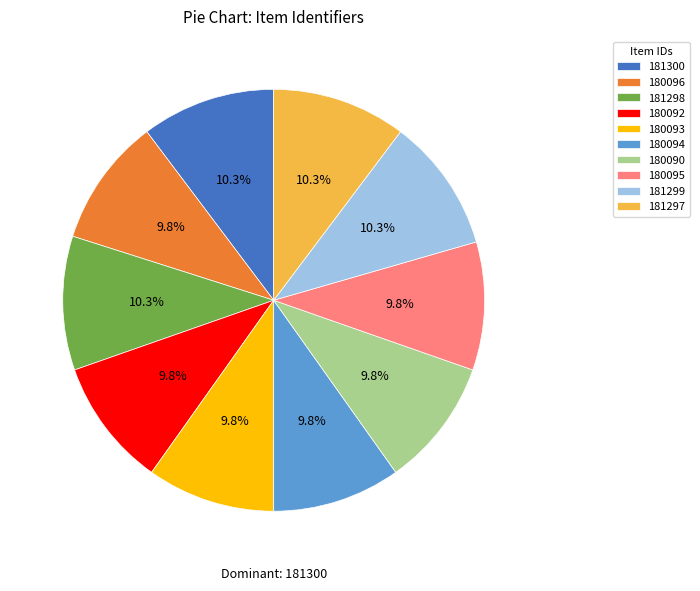

How many slices are in this pie chart?

10